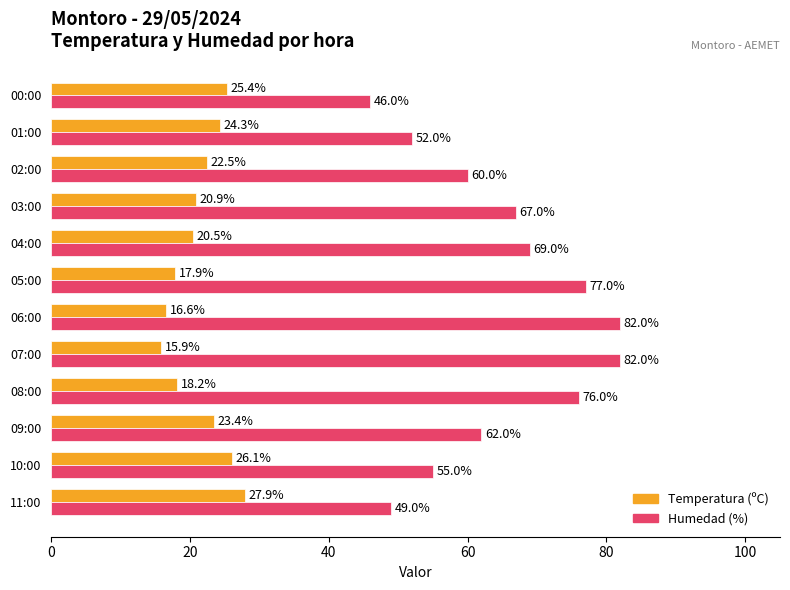

Is it true that Temperatura (ºC) equals 27.6 at 03:00?

False